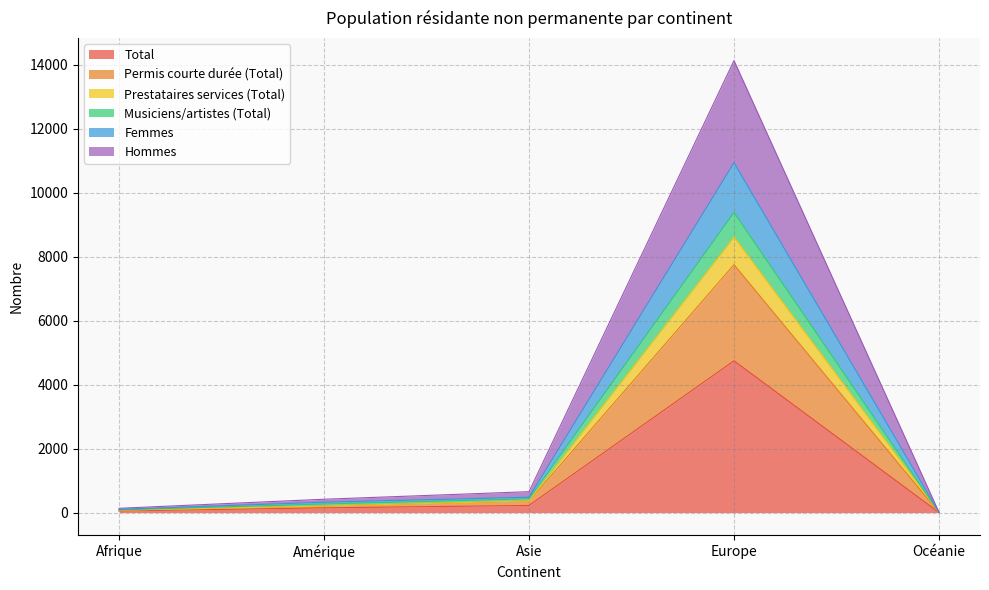

Reading left to right, transcribe all the data shown in this chart.

Total: 50	148	223	4745	3
Permis courte durée (Total): 71	202	361	7750	4
Prestataires services (Total): 77	204	365	8613	4
Musiciens/artistes (Total): 134	417	654	14131	8
Femmes: 100	325	481	10939	6
Hommes: 84	269	431	9386	5